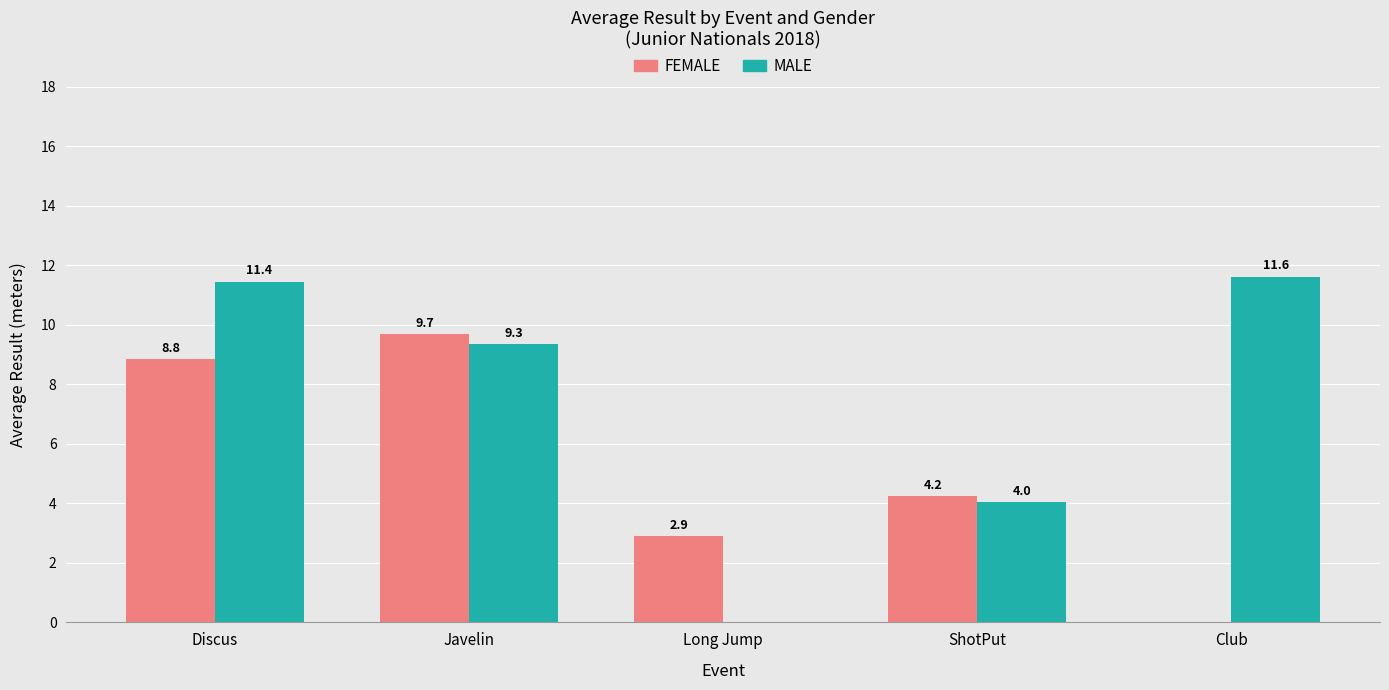

What is the greatest value displayed?

11.6